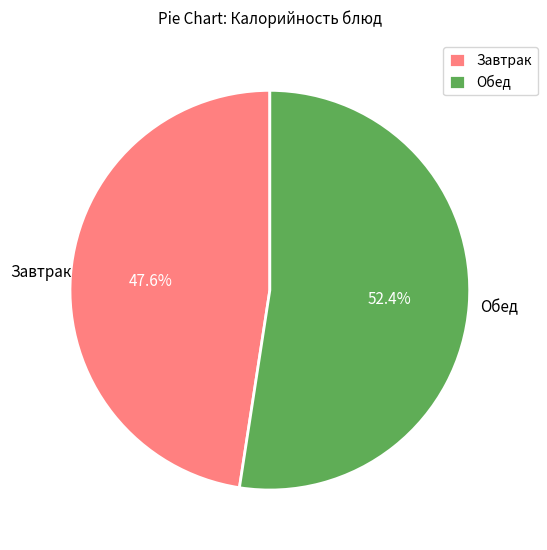

What percentage is NOT represented by Обед?

47.6%